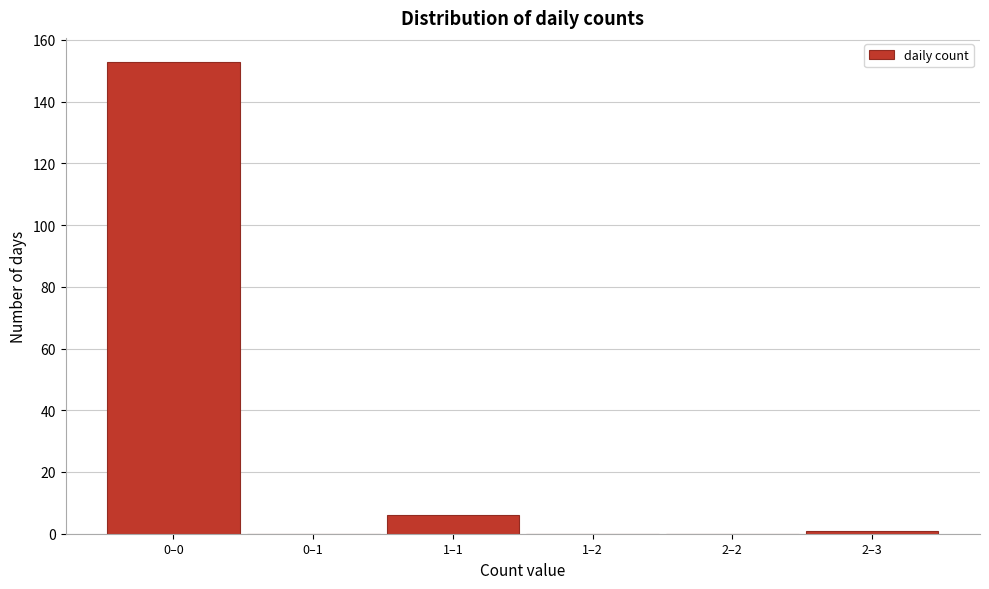

Reading left to right, list all the values displayed in this chart.

0–0=153	0–1=0	1–1=6	1–2=0	2–2=0	2–3=1